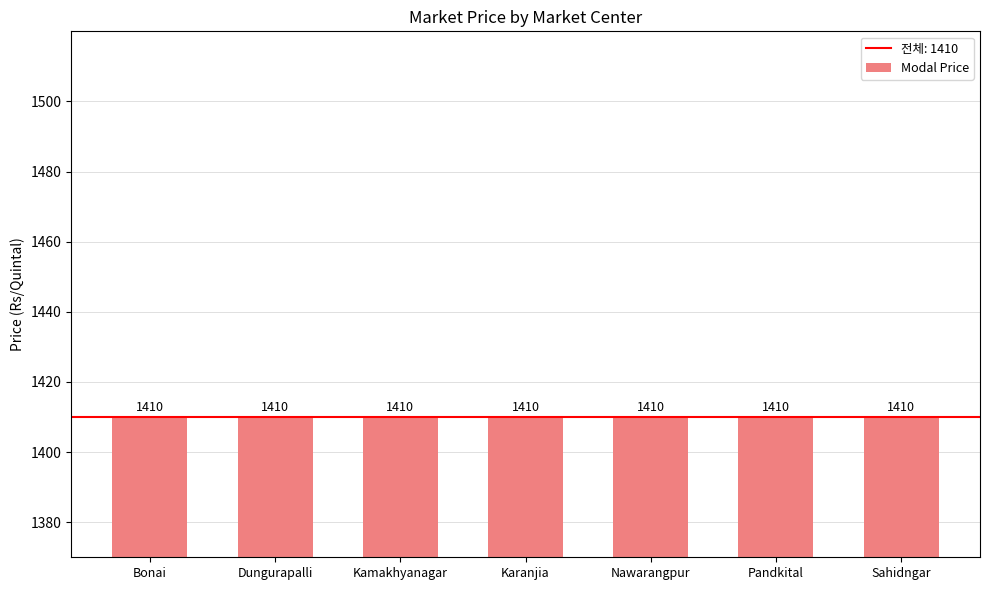

At which category is the sum across all series the highest?

Bonai